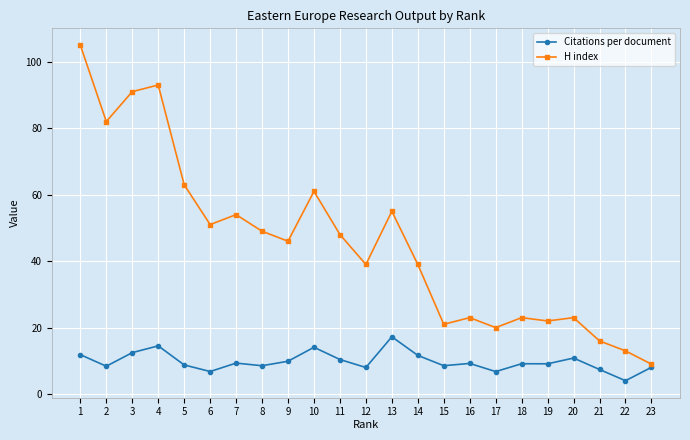

What are all the series names shown in the legend?

Citations per document, H index